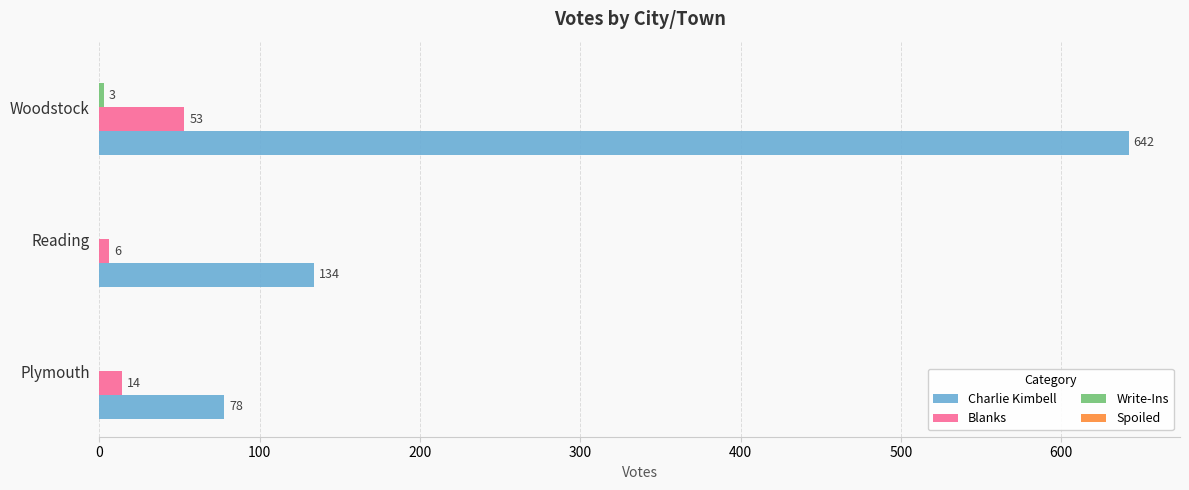

Is it true that Blanks equals 53 at Woodstock?

True